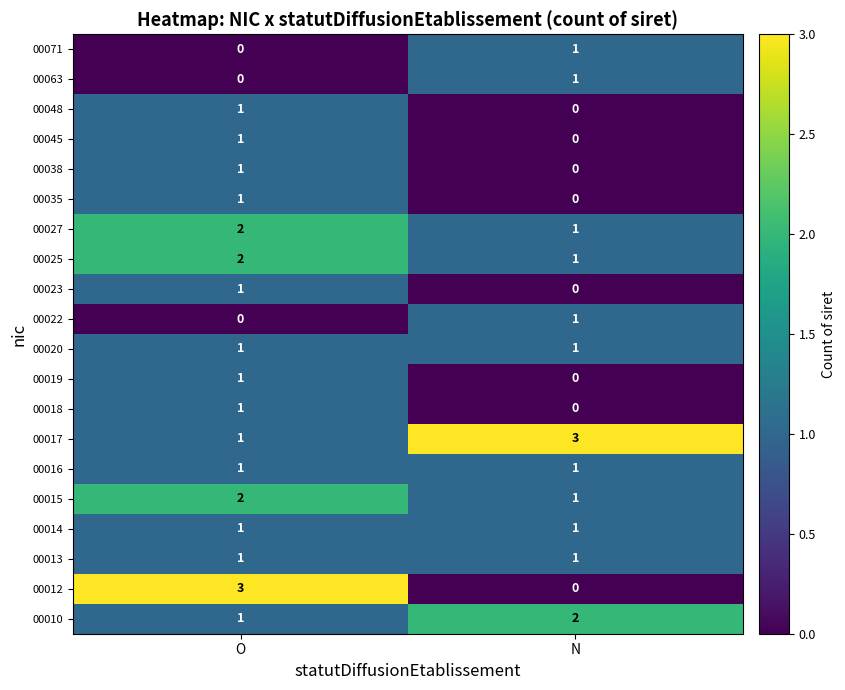

At which label does 00022 reach its peak?

N